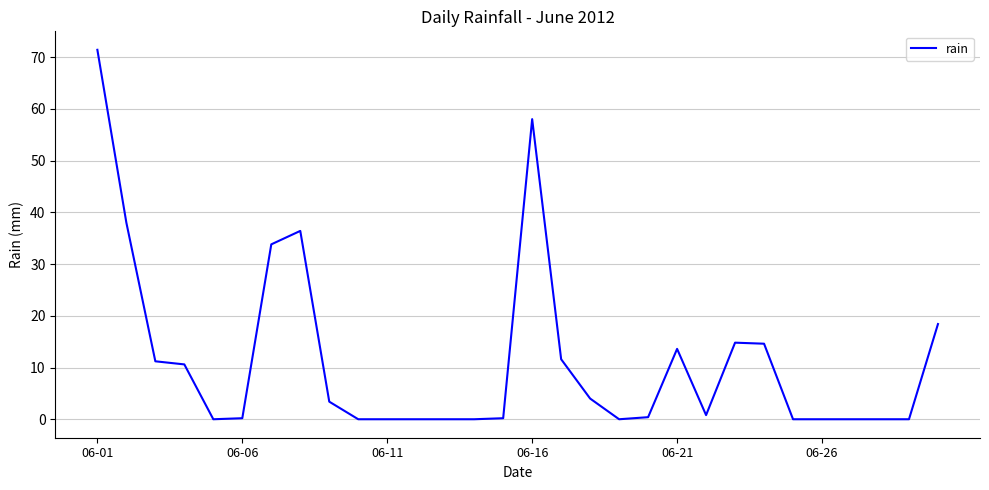

What is the sum of all values?

341.4